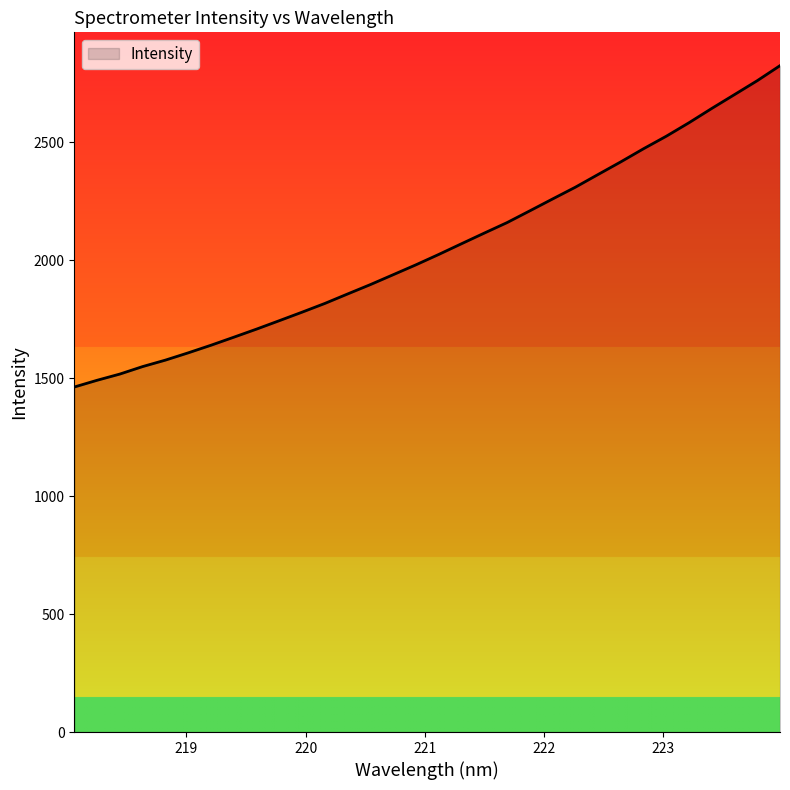

What is the maximum value shown in the chart?

2824.0